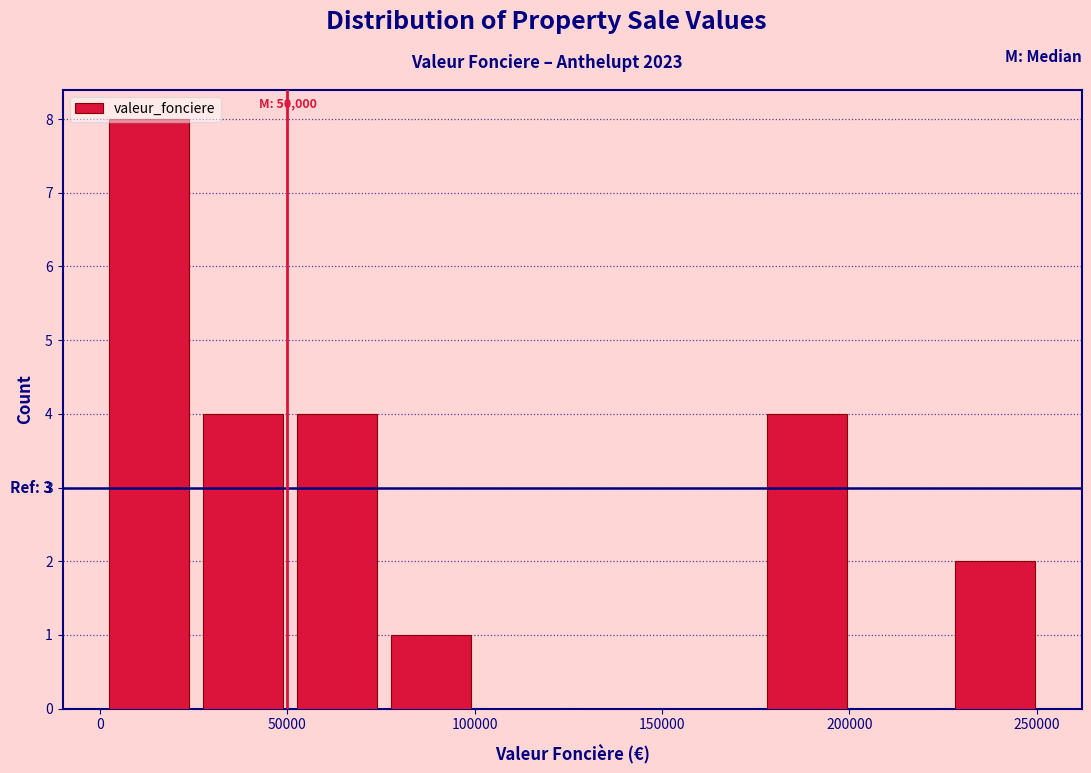

Over which range of the x-axis is the bar tallest?

0 to 25000